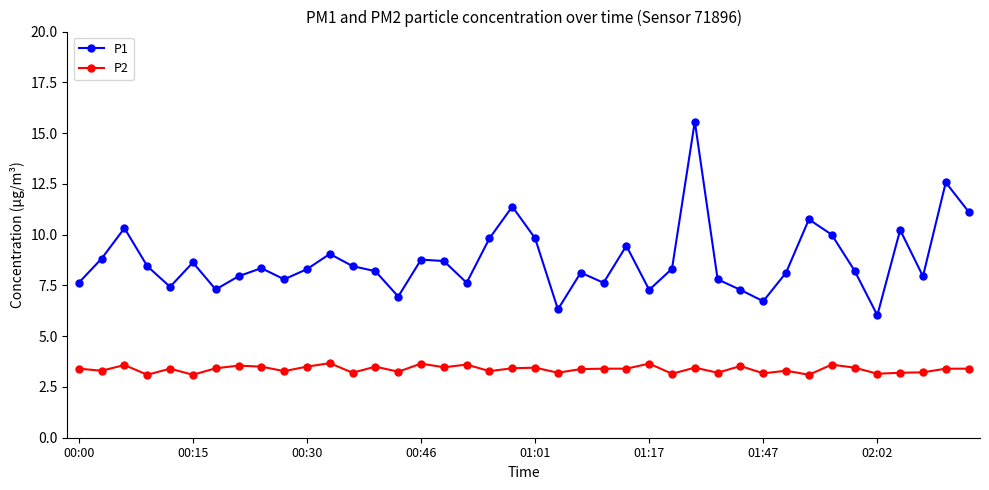

True or false: P1 and P2 intersect in this chart.

False